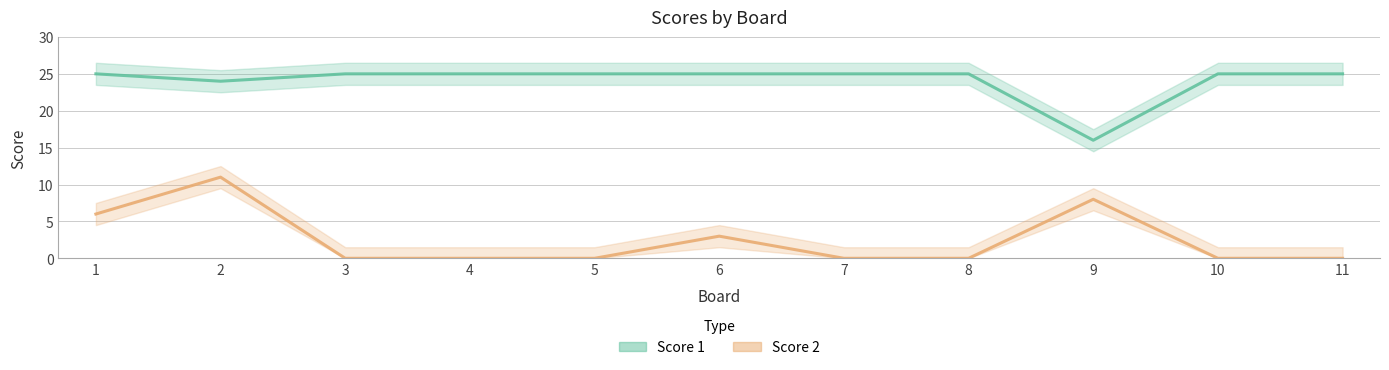

Is this an area chart (filled region under the line)?

No